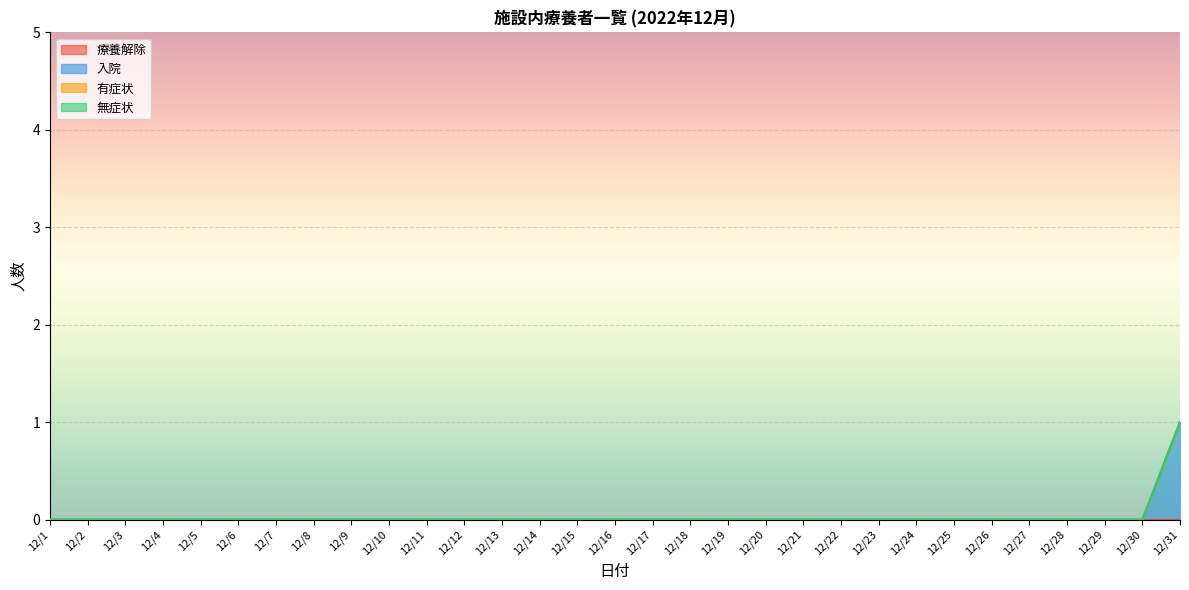

Which has a higher value, 12/7 or 12/25?

12/7